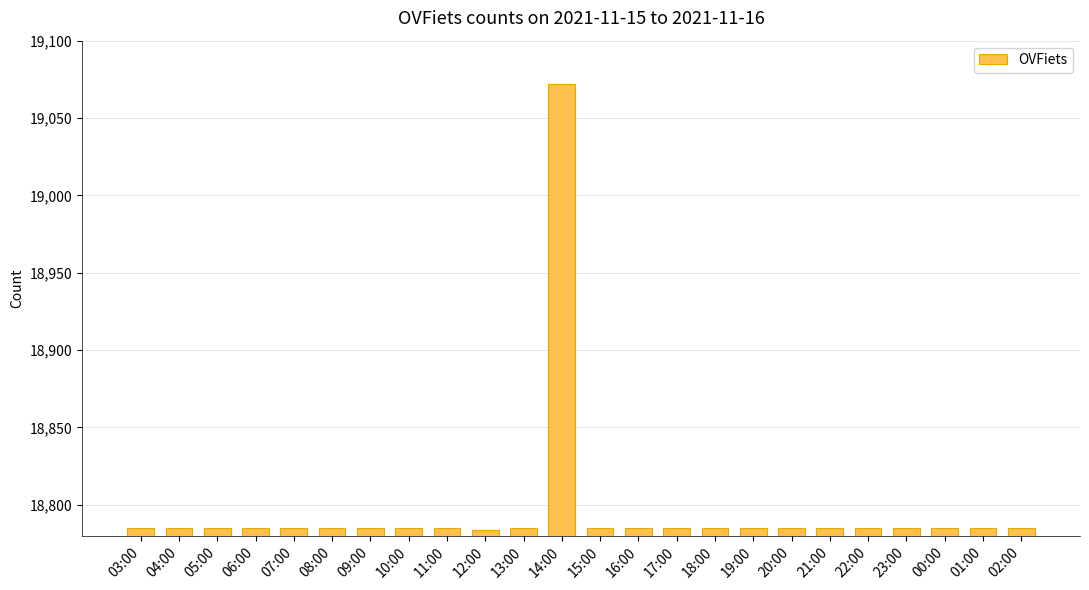

What is the sum of the values at 20:00 and 16:00?

37570